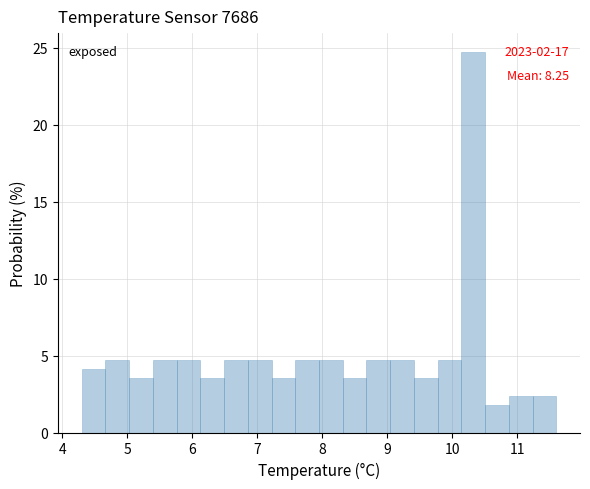

Around what value on the x-axis is the tallest bar? Give the approximate position of its centre, as read against the axis.

10.3